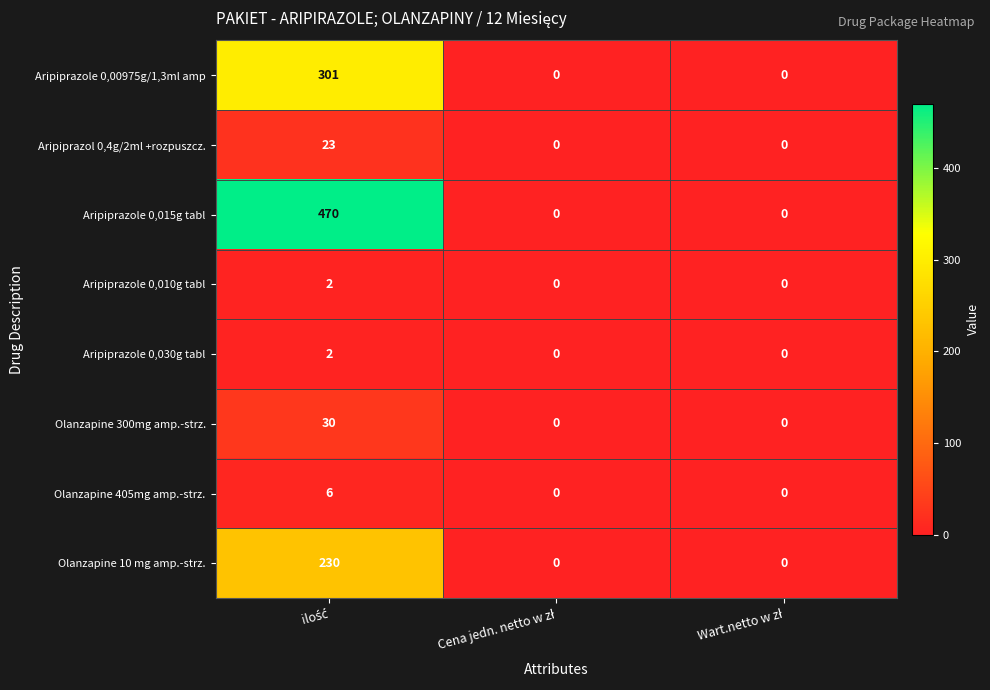

Reading left to right, transcribe all the data shown in this chart.

Aripiprazole 0,00975g/1,3ml amp: 301	0	0
Aripiprazol 0,4g/2ml +rozpuszcz.: 23	0	0
Aripiprazole 0,015g tabl: 470	0	0
Aripiprazole 0,010g tabl: 2	0	0
Aripiprazole 0,030g tabl: 2	0	0
Olanzapine 300mg amp.-strz.: 30	0	0
Olanzapine 405mg amp.-strz.: 6	0	0
Olanzapine 10 mg amp.-strz.: 230	0	0